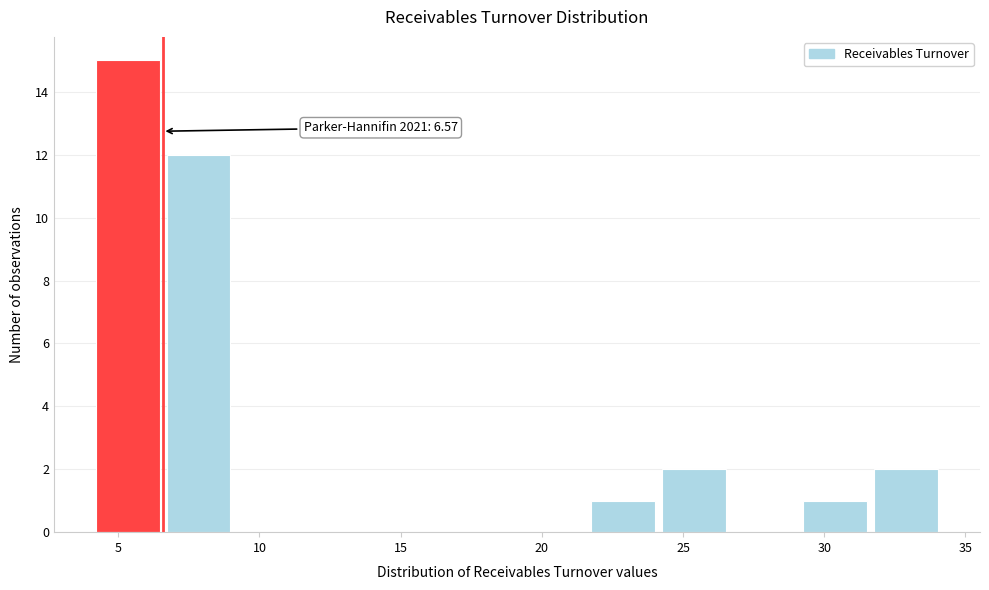

Which range on the x-axis has the tallest bar?

4.0 to 6.5